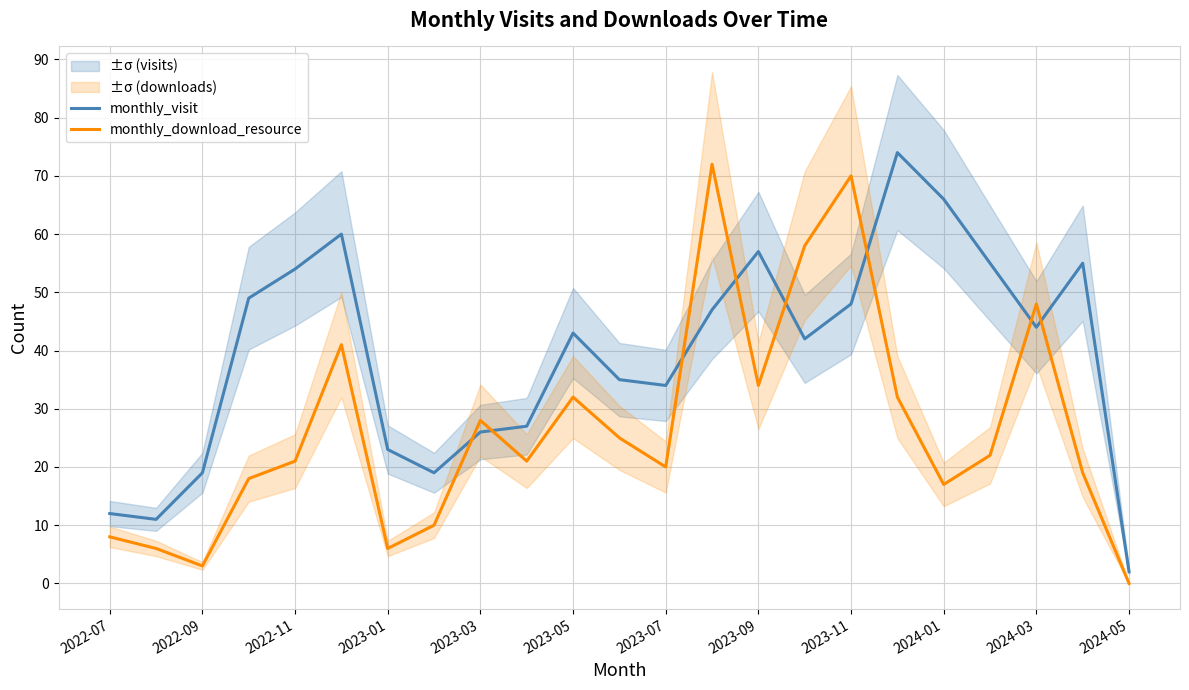

Does the chart display data point markers on the line(s)?

No